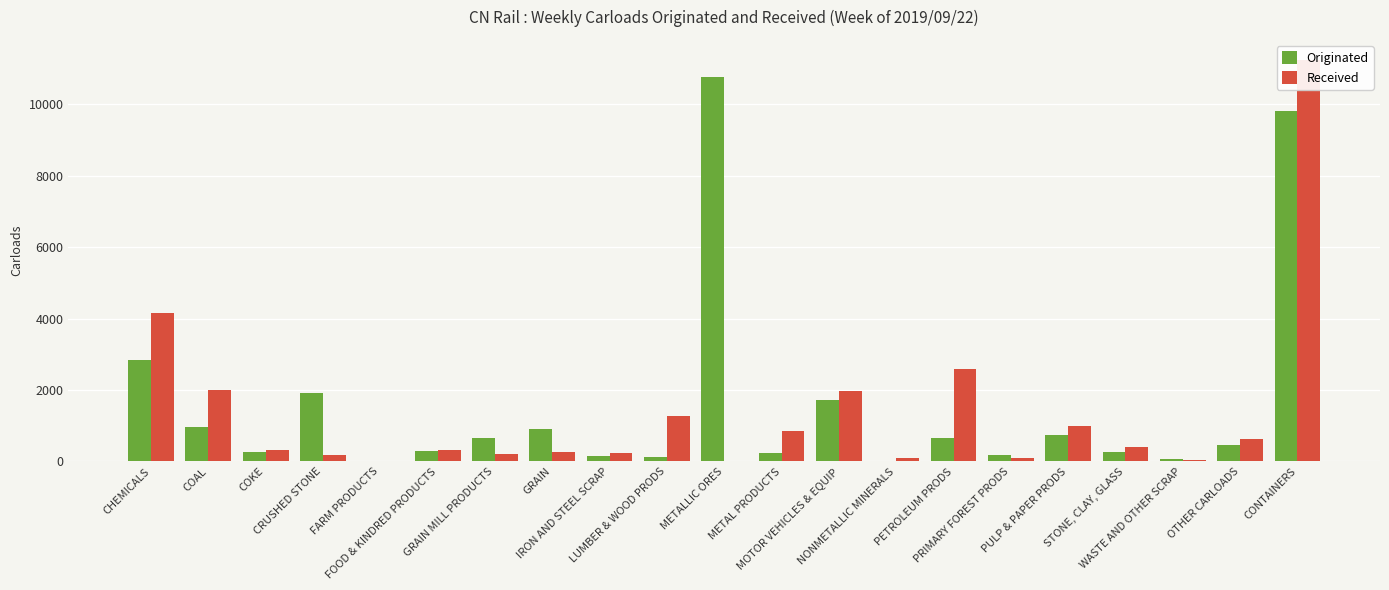

What is the minimum value shown in the chart?

3